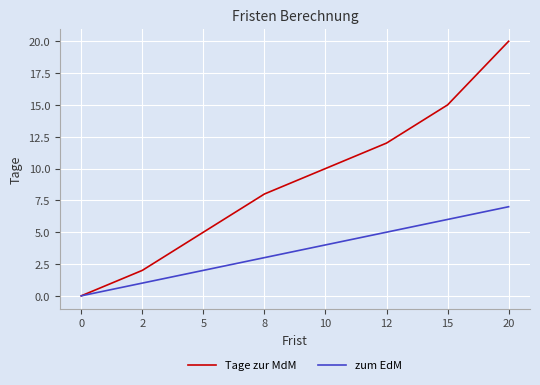

Which series has the largest total across all categories?

Tage zur MdM